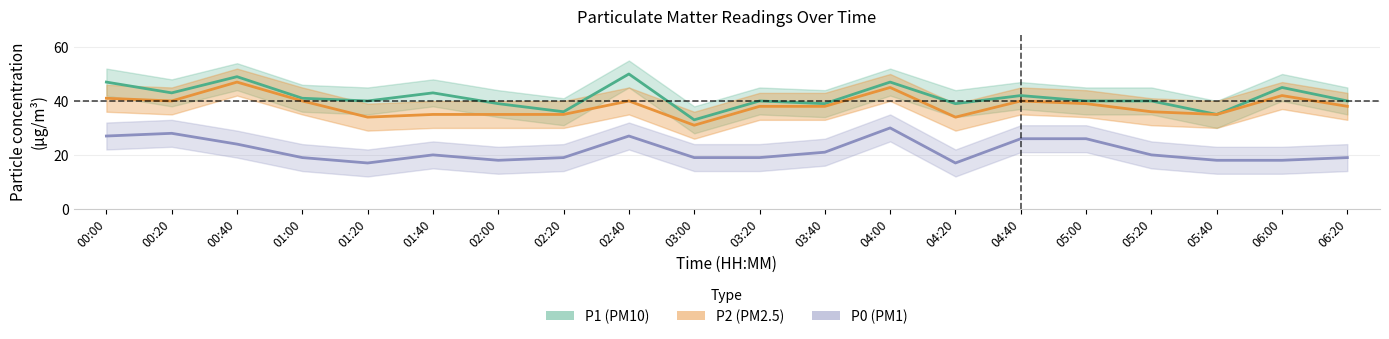

True or false: P1 and P2 intersect in this chart.

False